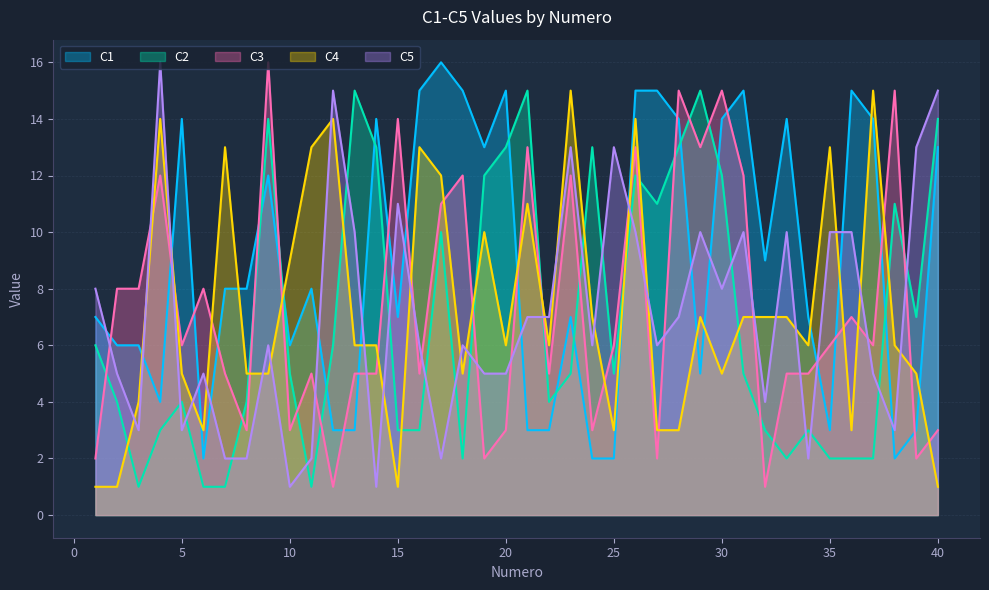

Reading right to left, what are all the values shown in this chart?

C1: 13	3	2	14	15	3	7	14	9	15	14	5	14	15	15	2	2	7	3	3	15	13	15	16	15	7	14	3	3	8	6	12	8	8	2	14	4	6	6	7
C2: 14	7	11	2	2	2	3	2	3	5	12	15	13	11	12	5	13	5	4	15	13	12	2	10	3	3	13	15	6	1	5	14	4	1	1	4	3	1	4	6
C3: 3	2	15	6	7	6	5	5	1	12	15	13	15	2	13	6	3	12	5	13	3	2	12	11	5	14	5	5	1	5	3	16	3	5	8	6	12	8	8	2
C4: 1	5	6	15	3	13	6	7	7	7	5	7	3	3	14	3	7	15	6	11	6	10	5	12	13	1	6	6	14	13	9	5	5	13	3	5	14	4	1	1
C5: 15	13	3	5	10	10	2	10	4	10	8	10	7	6	10	13	6	13	7	7	5	5	6	2	6	11	1	10	15	2	1	6	2	2	5	3	16	3	5	8